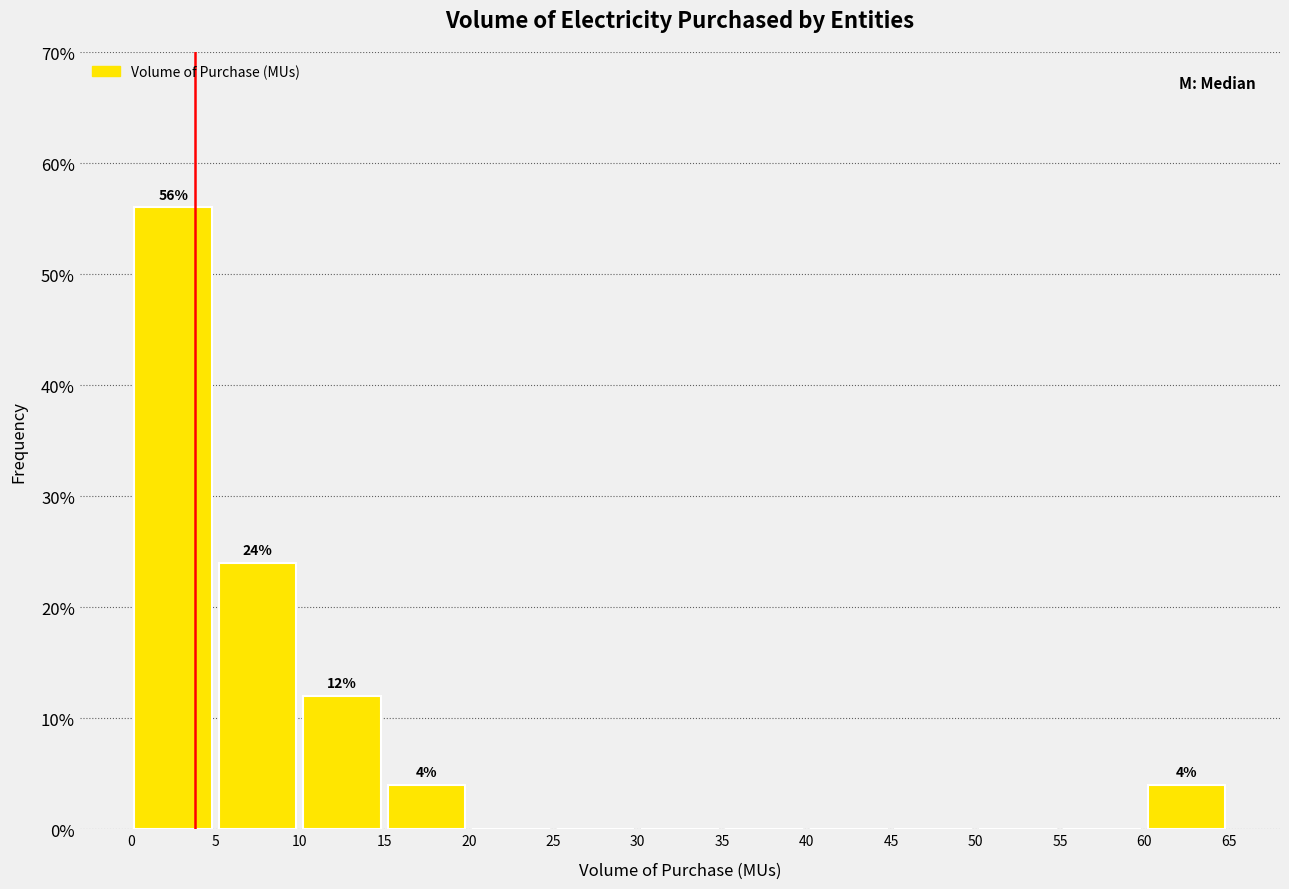

Over which range of the x-axis is the bar tallest?

0 to 5